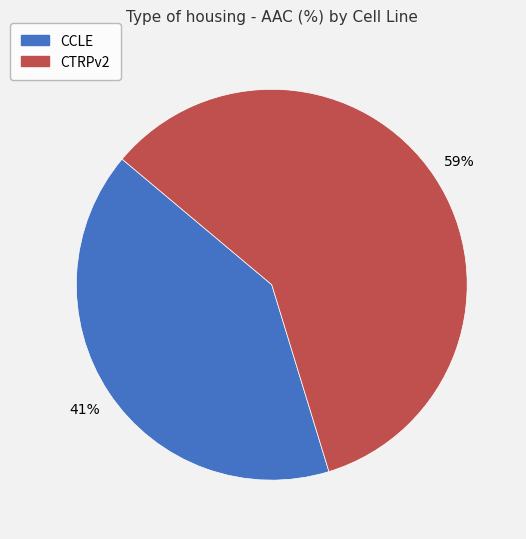

True or false: CTRPv2 accounts for 74% of the total.

False